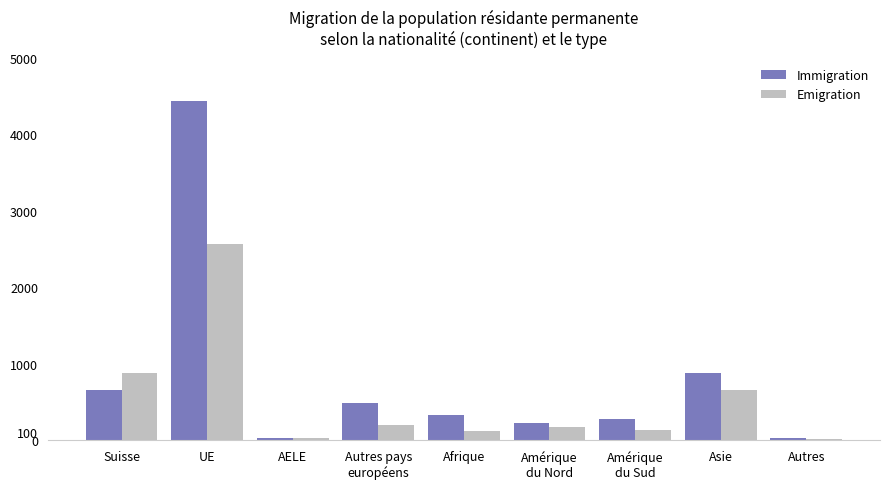

True or false: Immigration has a value of 28 at AELE.

True